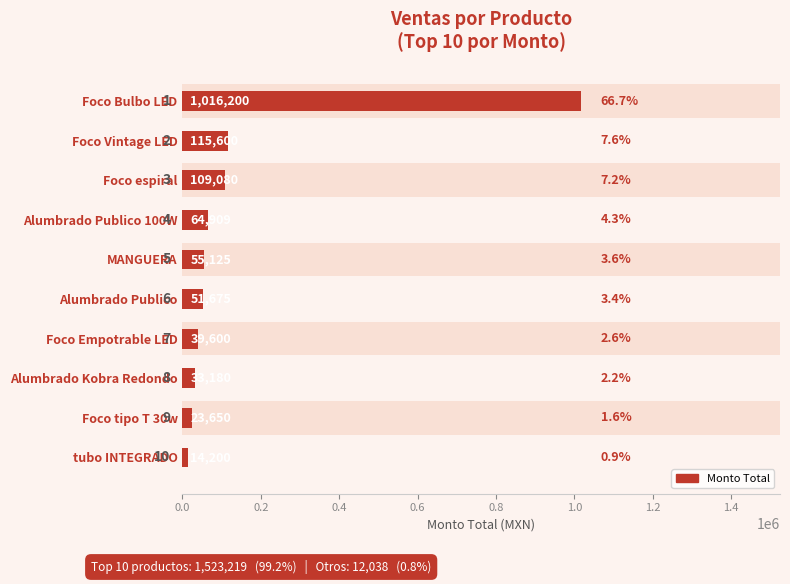

Is it true that the value at Foco Vintage LED is 171468?

False